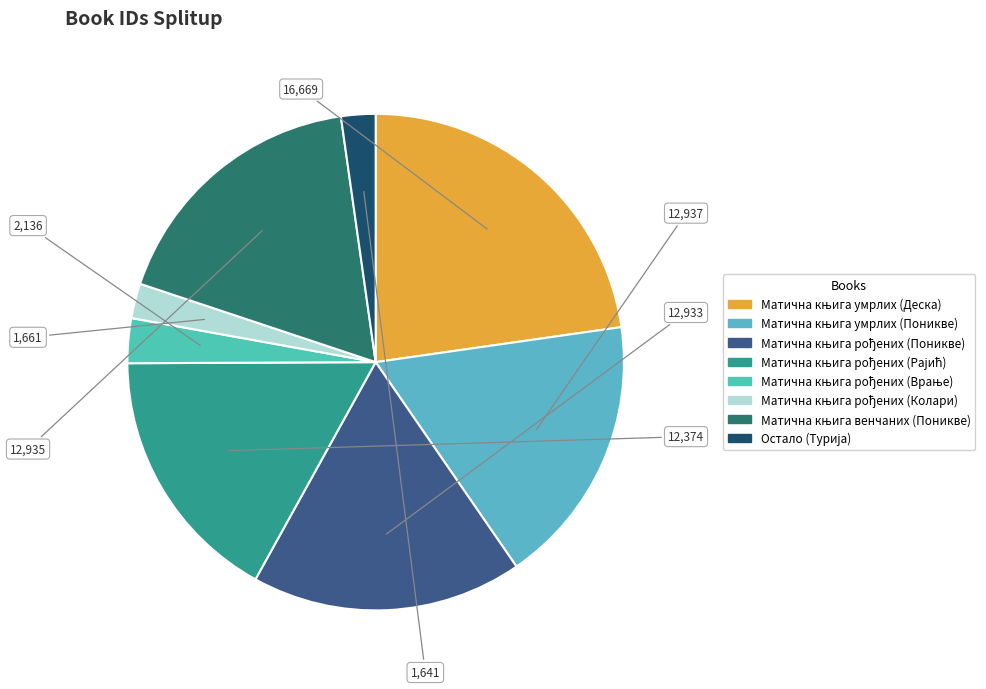

Count the number of slices in the pie.

8